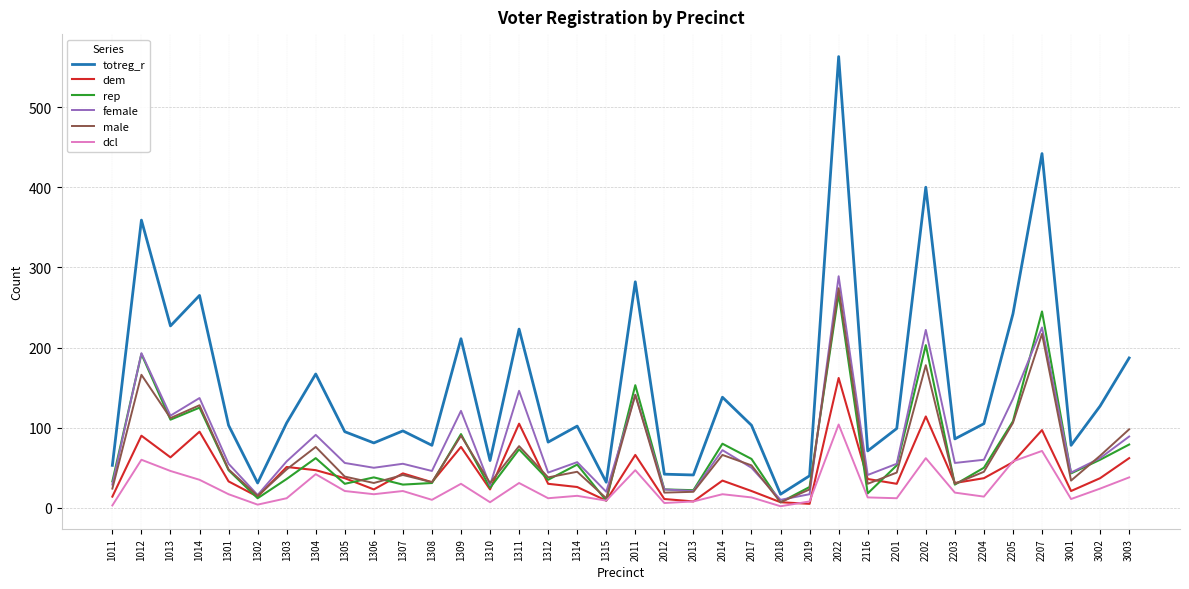

The value of totreg_r at 2019 is 40. True or false?

True